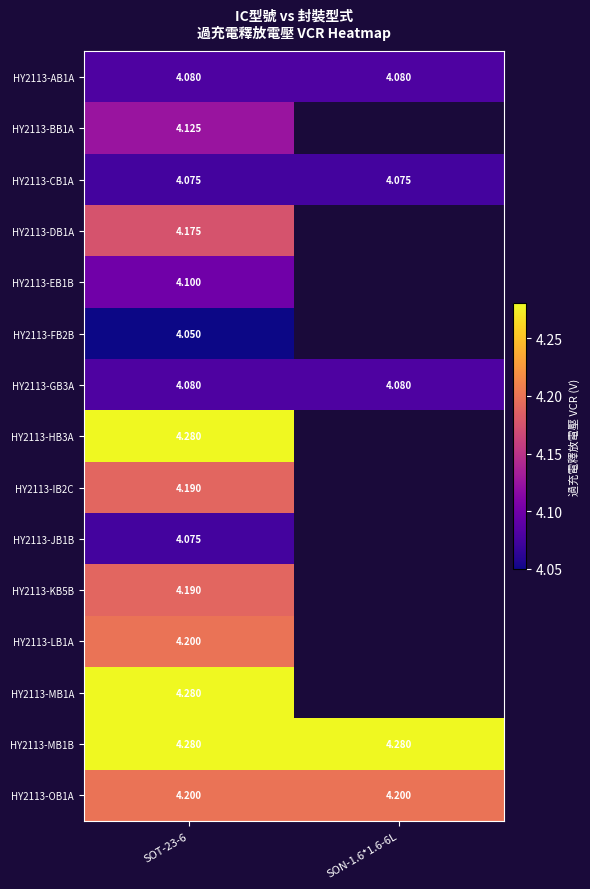

Is the value of HY2113-OB1A at SOT-23-6 greater than the value of HY2113-HB3A at SOT-23-6?

No